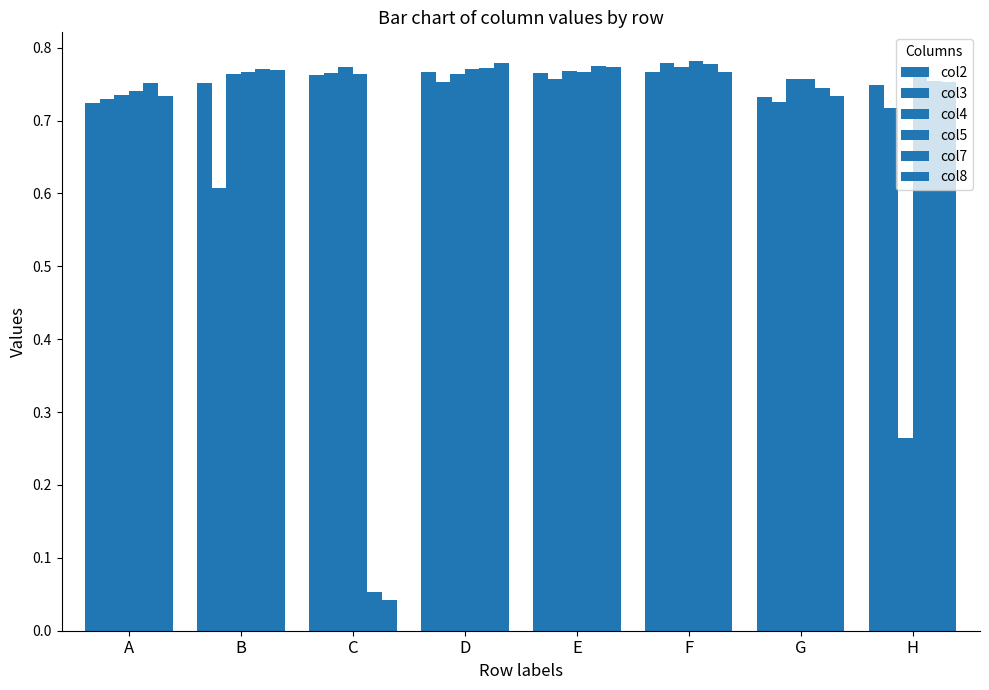

How many groups of bars are there?

8